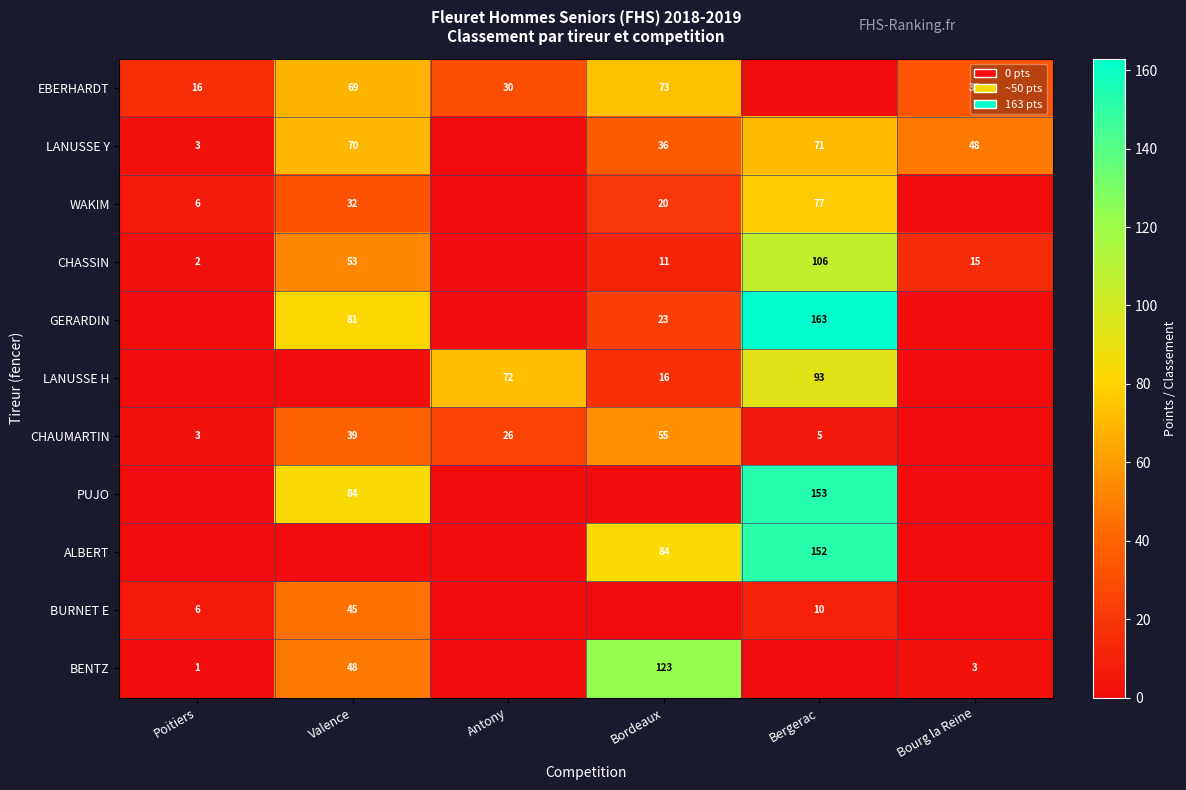

True or false: CHASSIN has a value of 8 at Bourg la Reine.

False